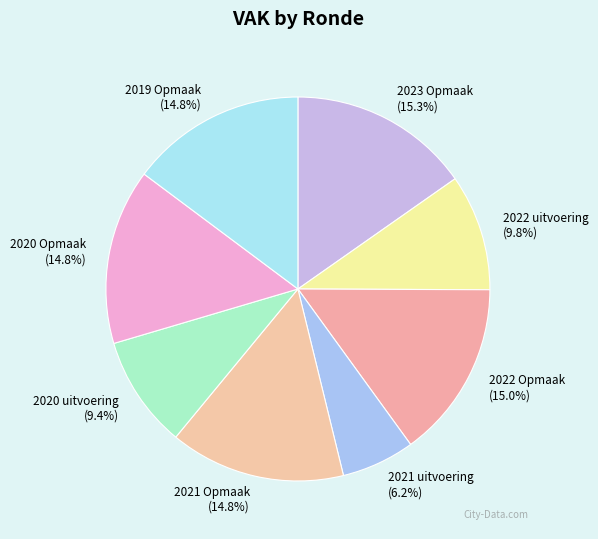

To the nearest percent, what is the average slice percentage?

12%